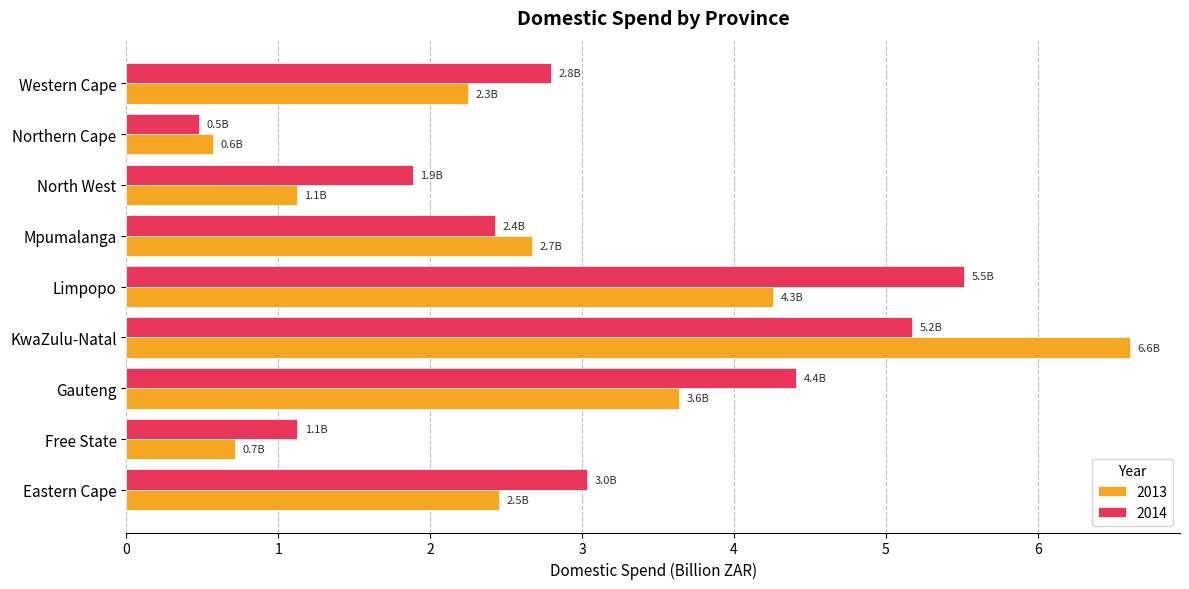

Is the value of 2013 at Eastern Cape greater than the value of 2014 at Gauteng?

No